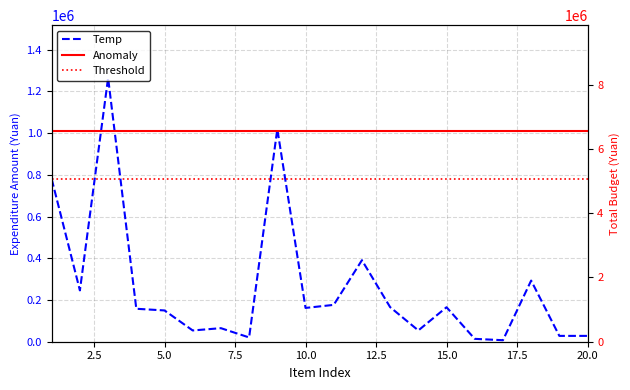

What is the approximate value of Threshold at 12.5?

779700